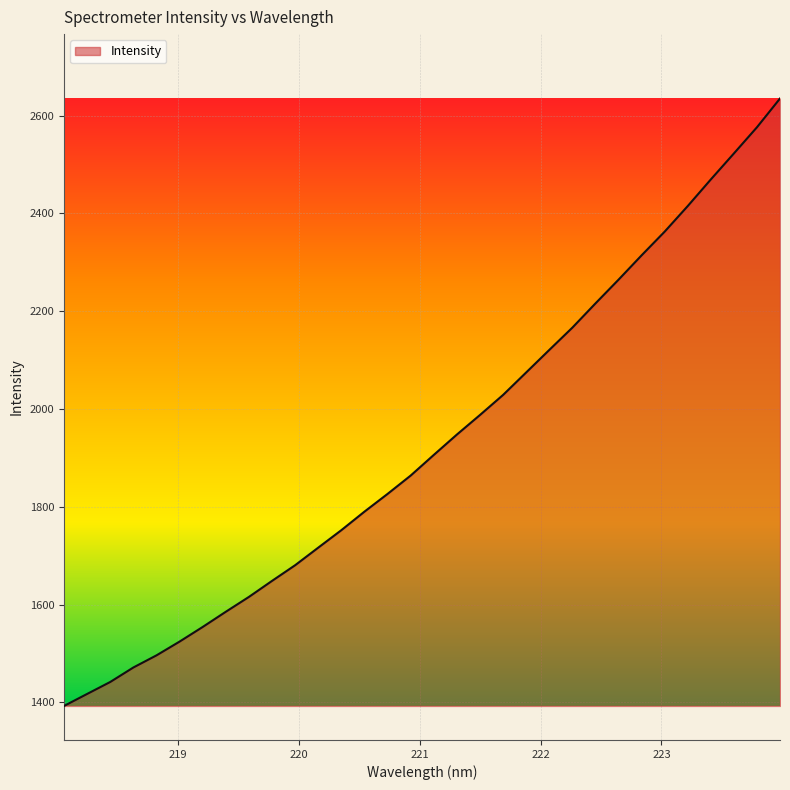

What is the difference between the maximum and minimum values?

1242.8